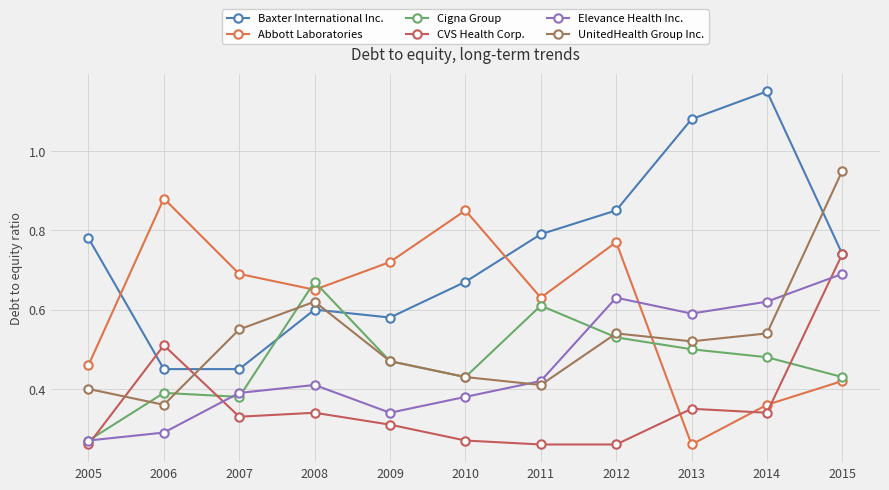

What is the total value across all series at 2007?

2.8